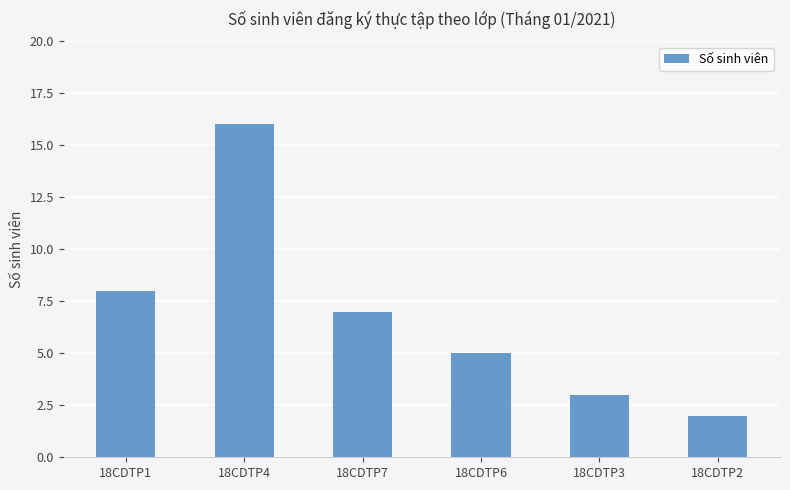

Where does the data first go above 7?

18CDTP1